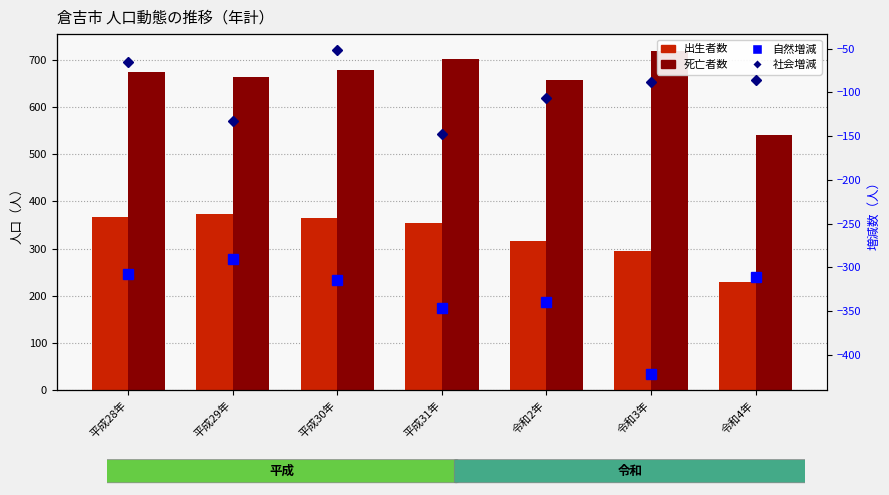

Are the bars grouped side by side (vs. stacked)?

Yes